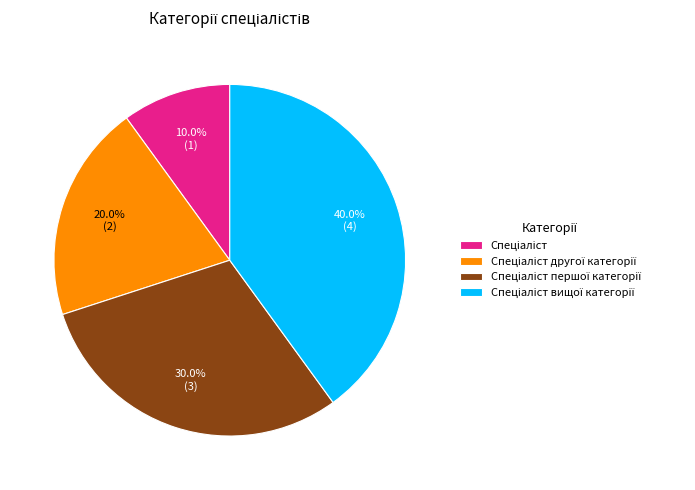

Is there any slice that represents more than half of the pie?

No